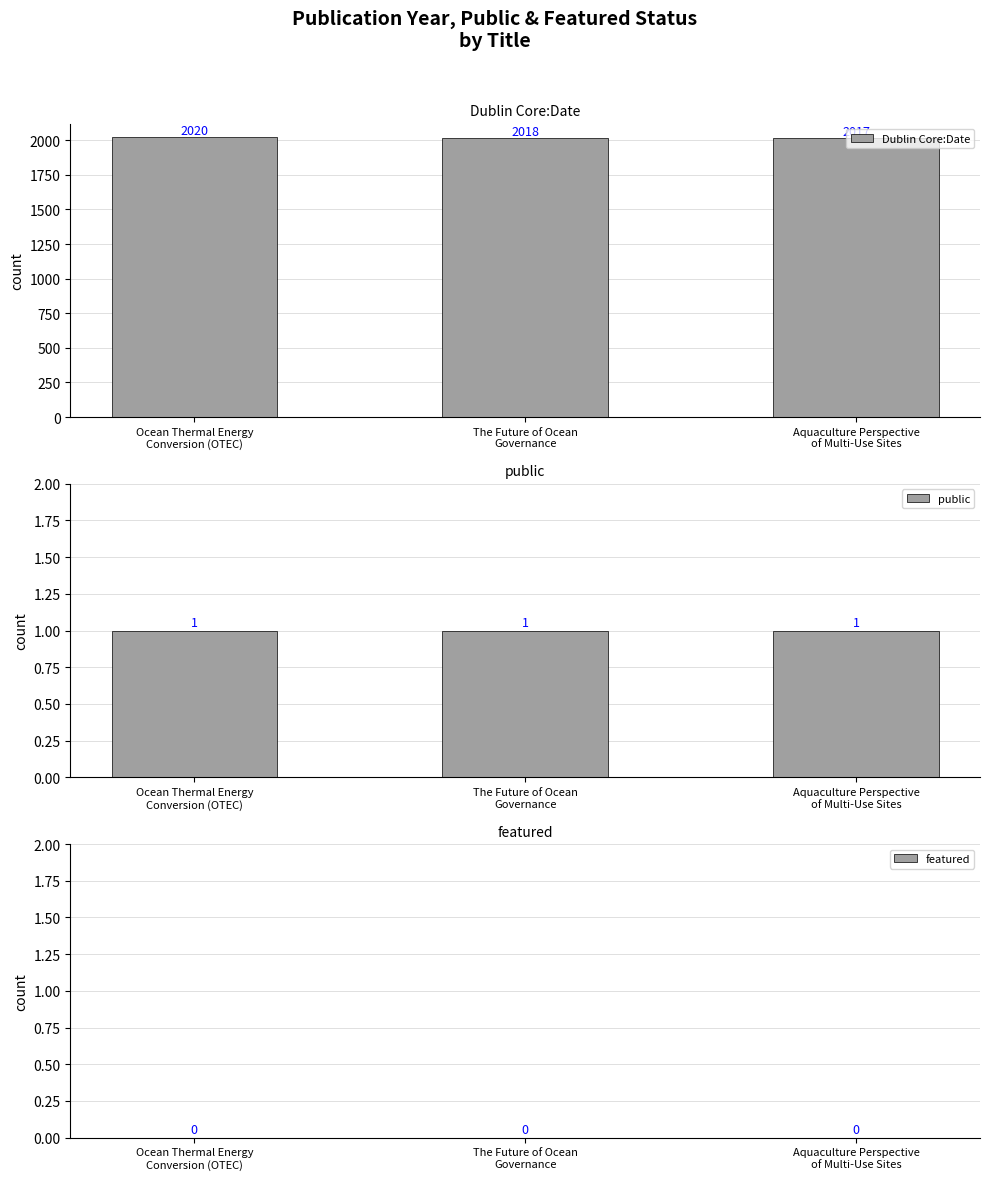

What is the label of the 1st bar from the left?

Ocean Thermal Energy
Conversion (OTEC)